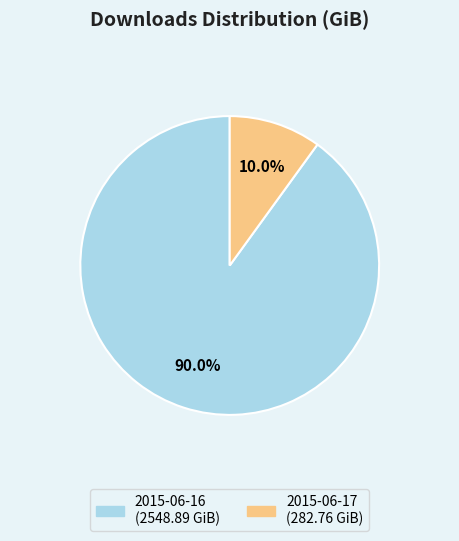

How many slices are in this pie chart?

2